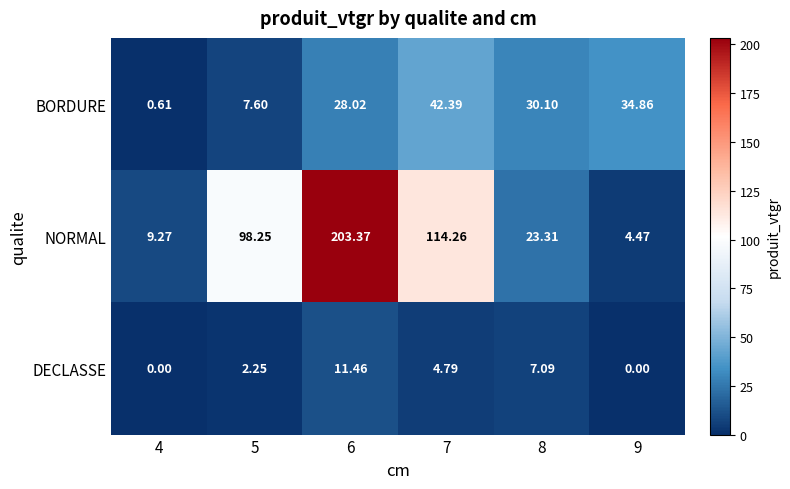

At 5, list the series in order from smallest to largest.

DECLASSE, BORDURE, NORMAL